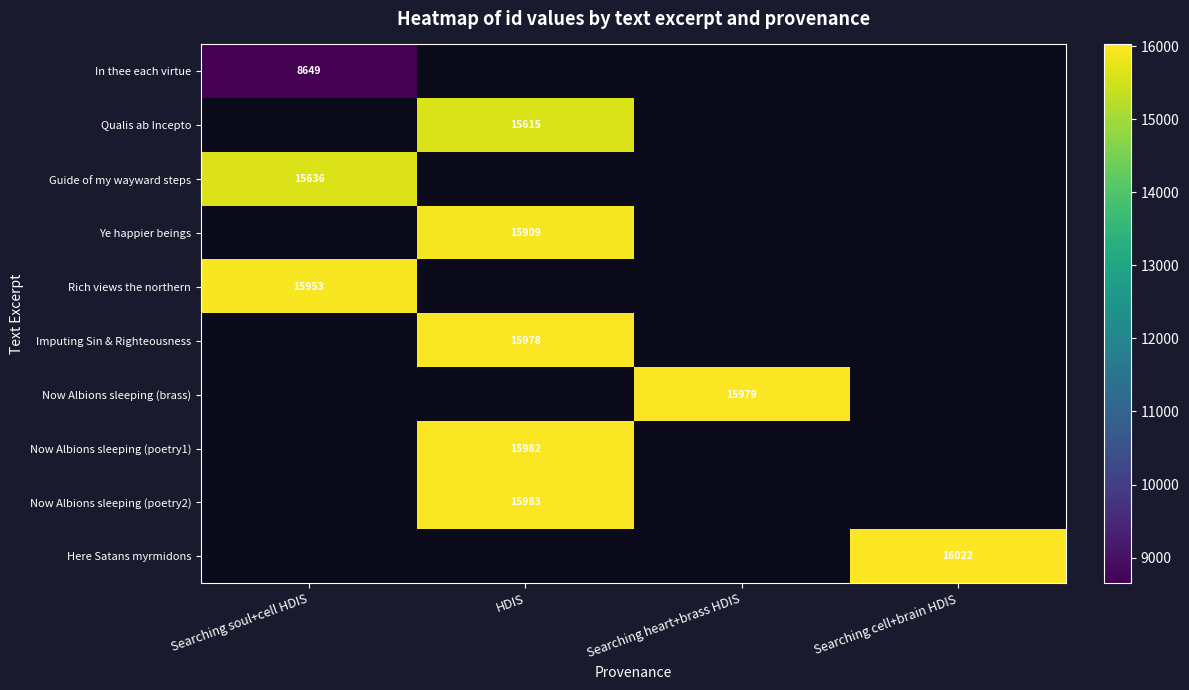

The value of Rich views the northern at Searching soul+cell HDIS is 27682.2. True or false?

False